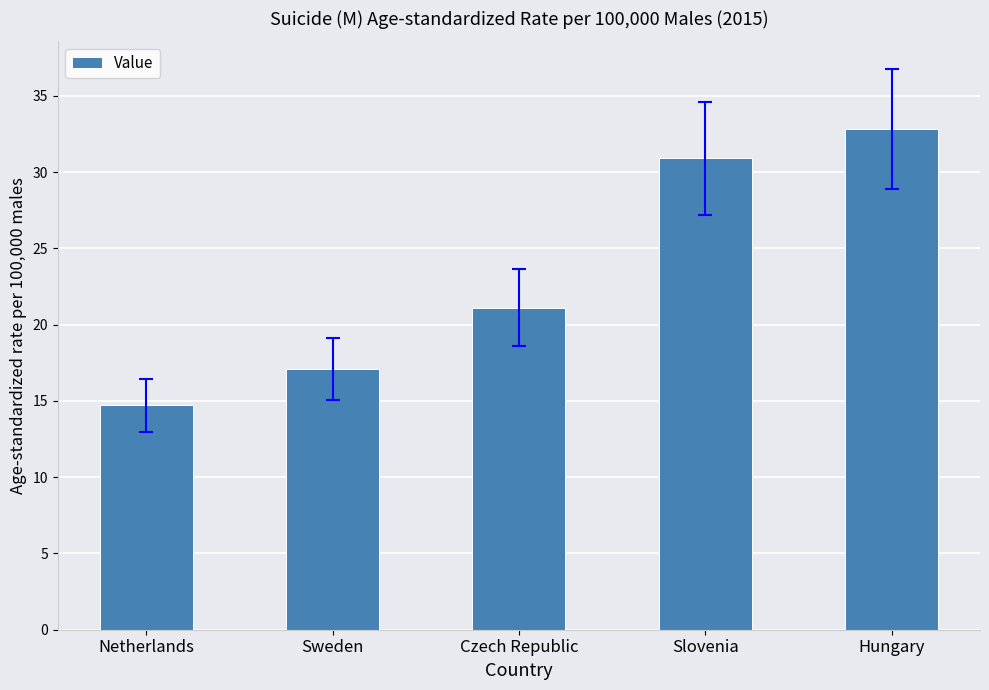

What is the difference between the maximum and minimum values?

18.1